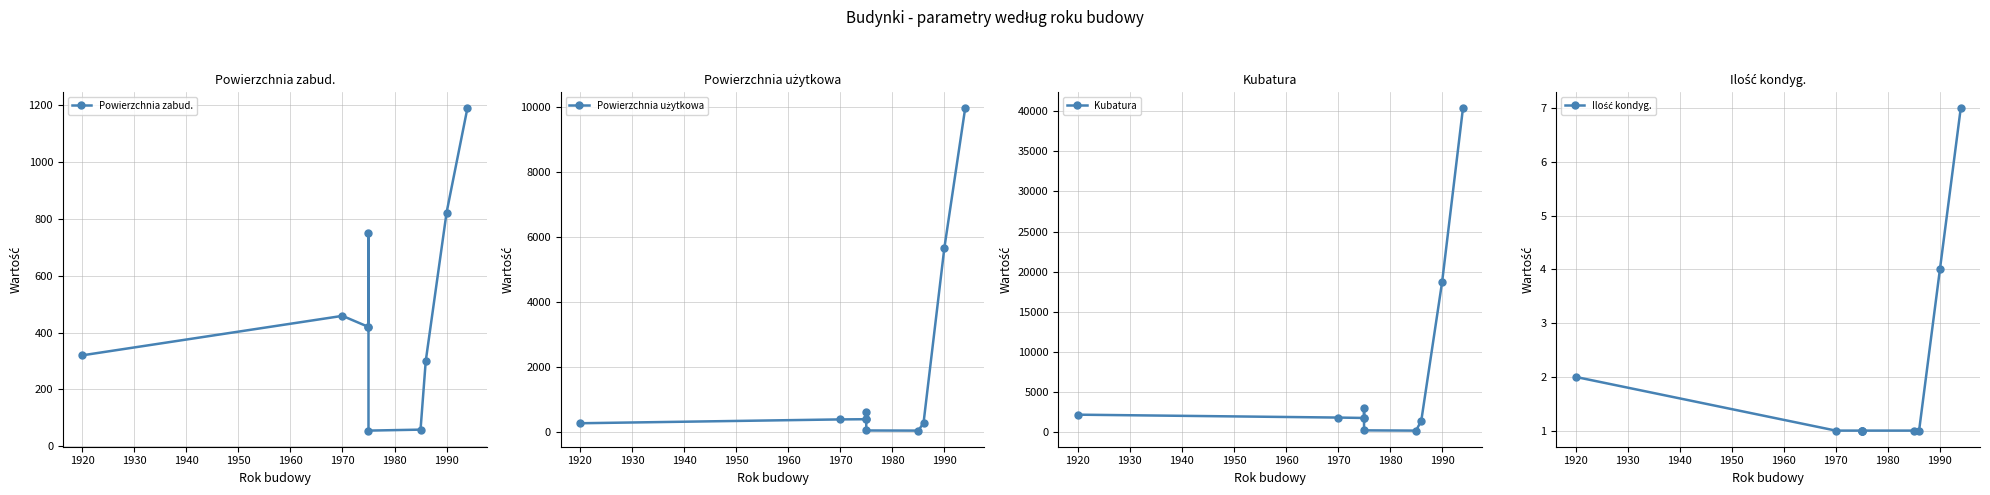

The Ilość kondyg. series shows 1.4 at 1960. True or false?

False